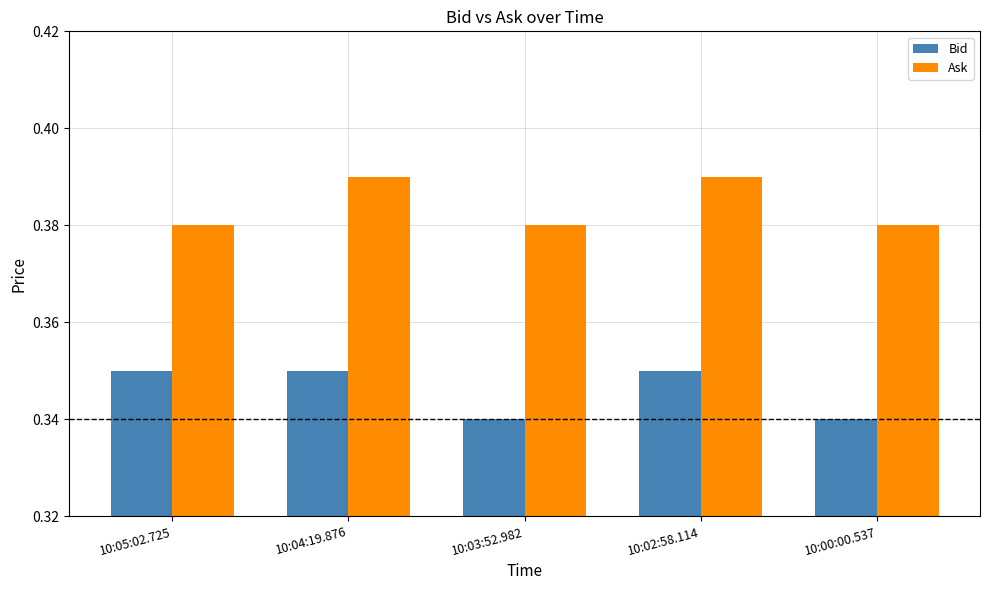

How many data points does each series have?

5